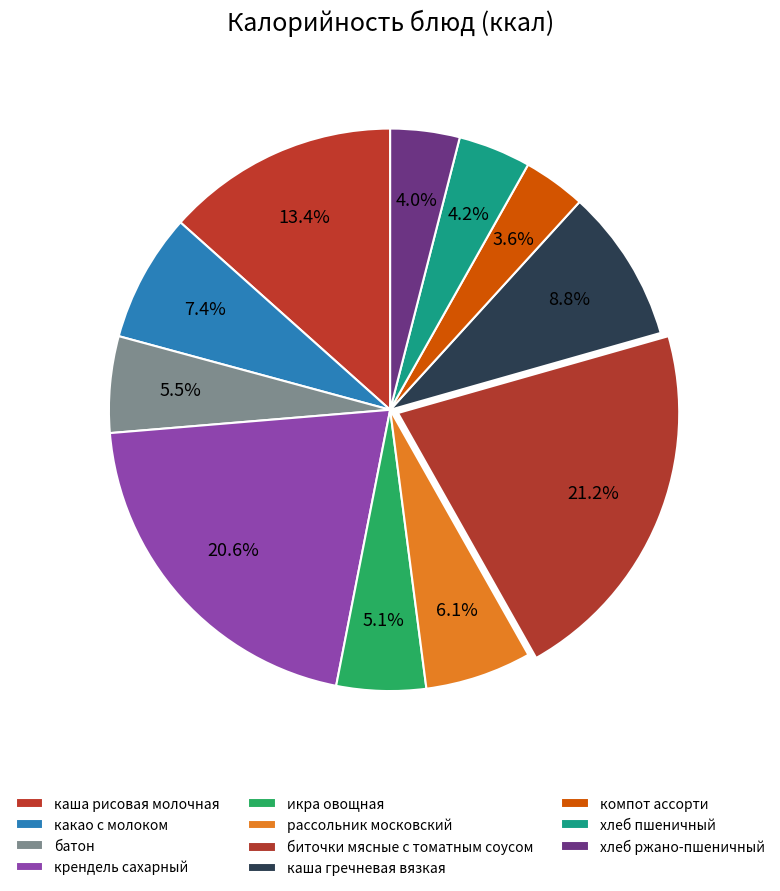

Count the number of slices in the pie.

11